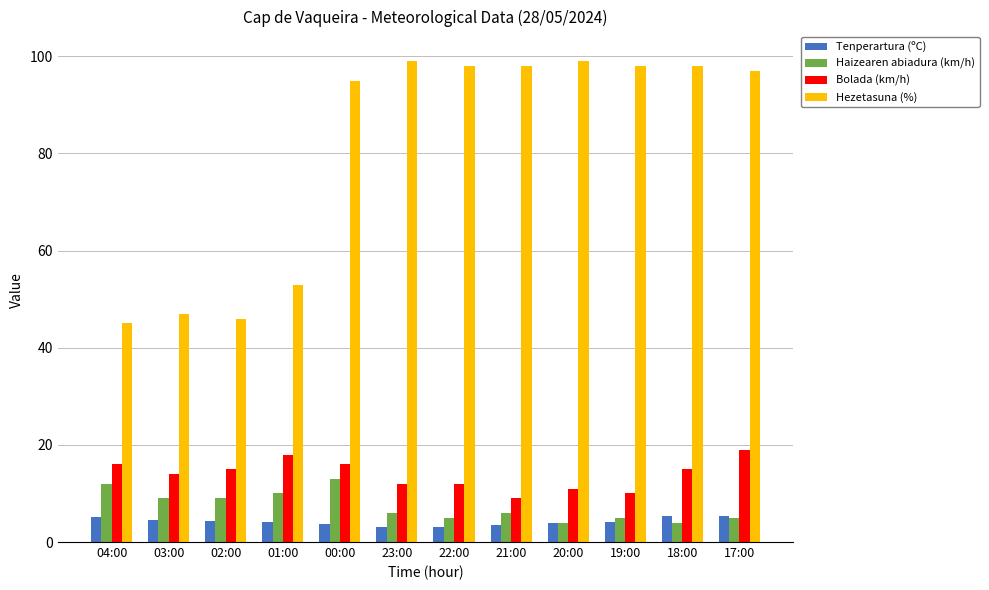

Which series has the widest spread of values?

Hezetasuna (%)